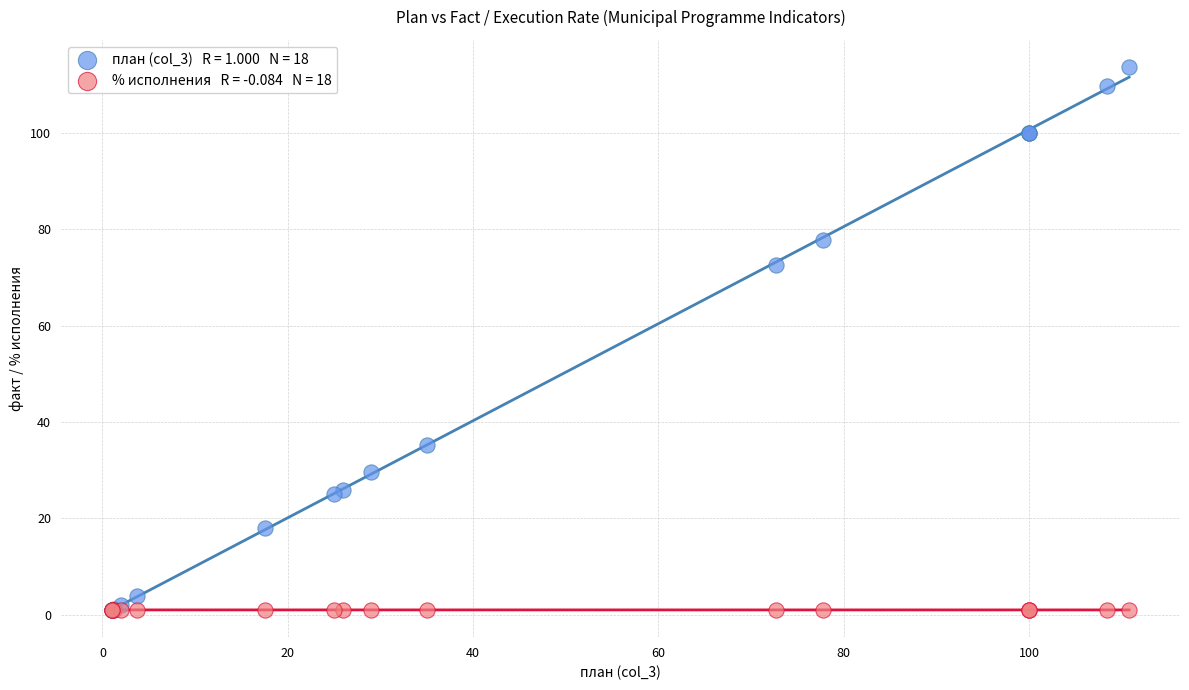

Across all series, what Y value is closest to 57?

72.7